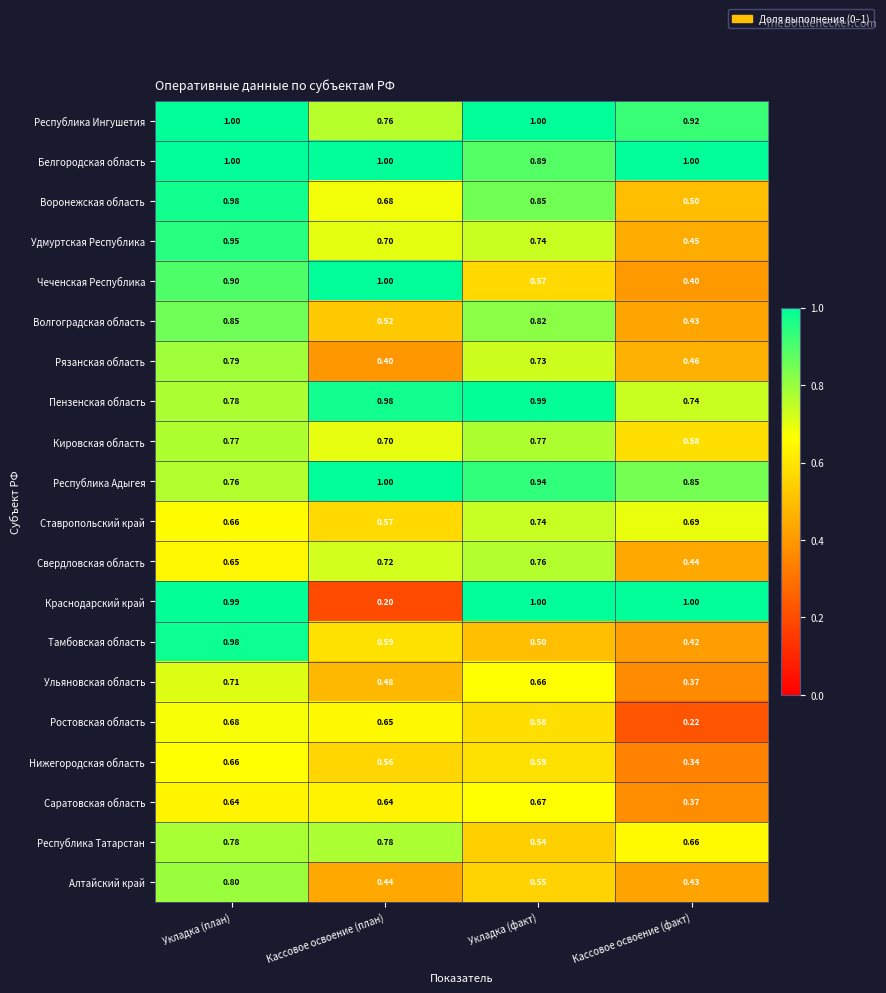

Which category has the highest value in the Алтайский край series?

Укладка (план)